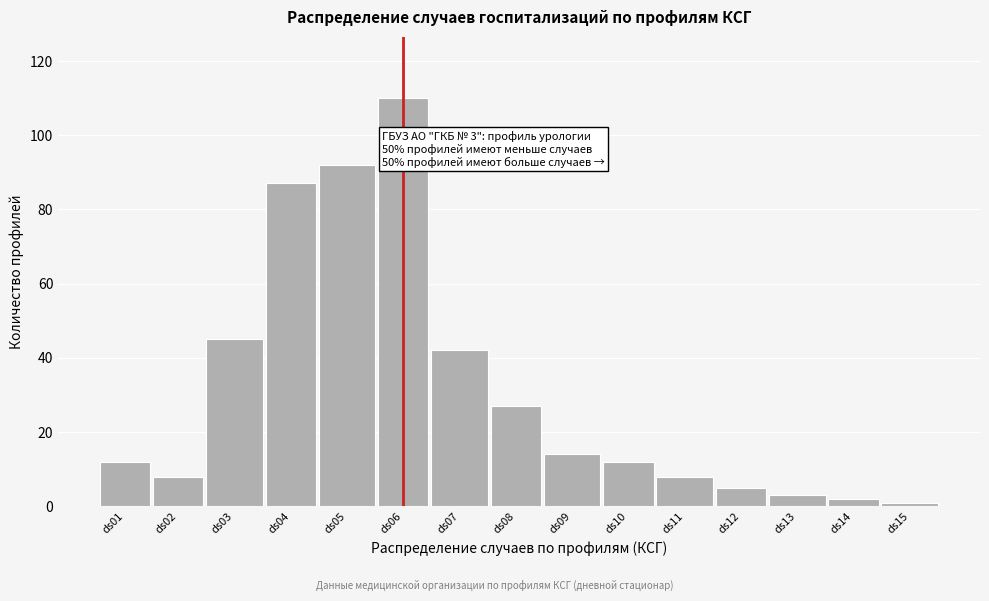

Reading left to right, list all the values displayed in this chart.

12	8	45	87	92	110	42	27	14	12	8	5	3	2	1